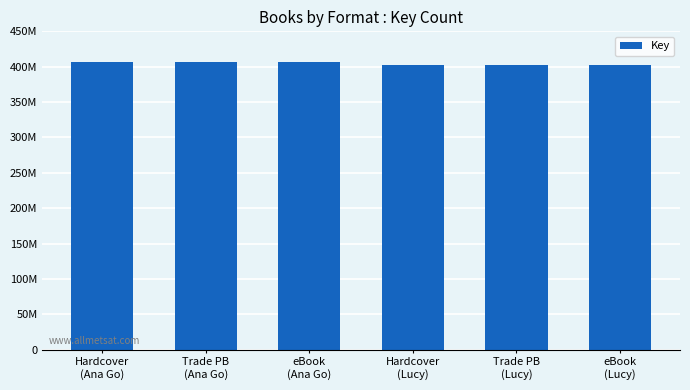

What is the label of the 6th bar from the left?

eBook
(Lucy)